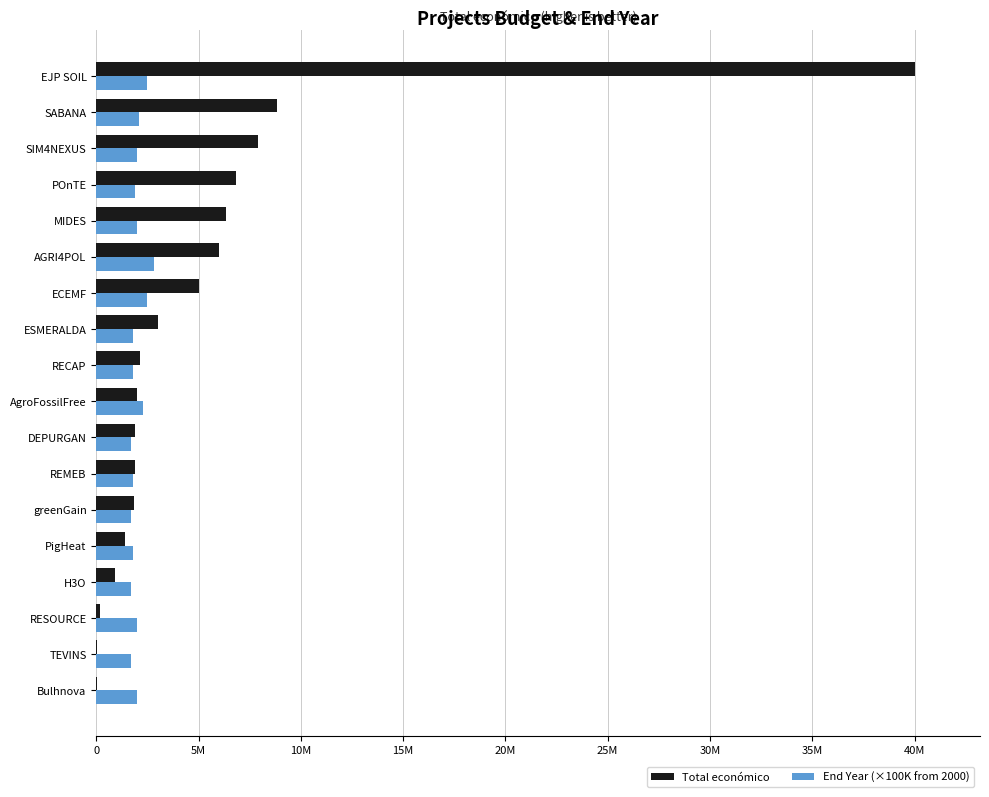

At which category is the sum across all series the highest?

EJP SOIL